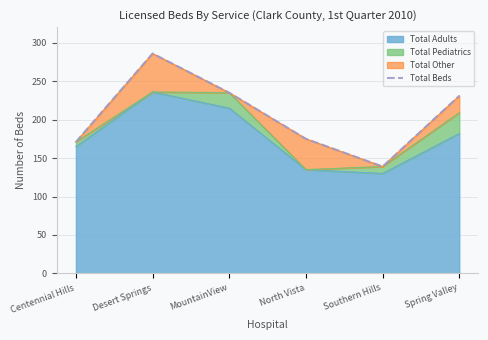

What is the greatest value displayed?

286